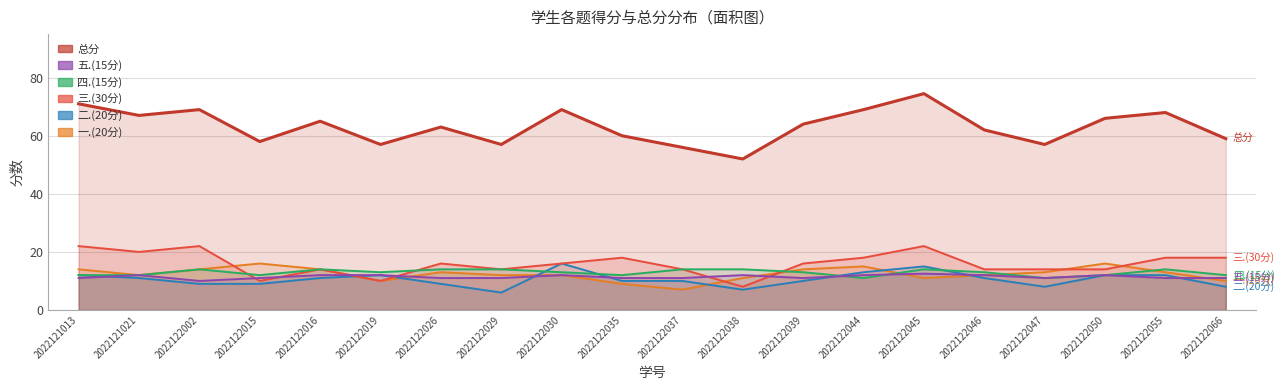

What is the maximum value for 五.(15分)?

12.5